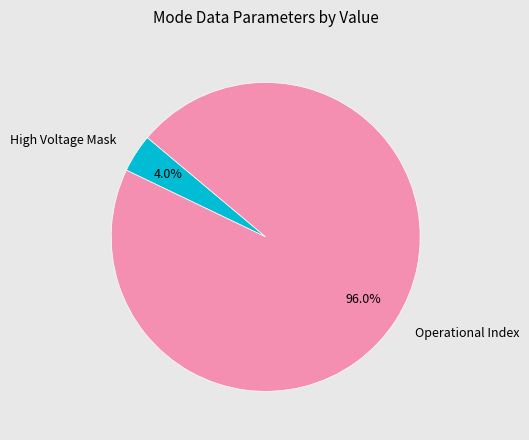

Does High Voltage Mask account for over 50% of the chart?

No